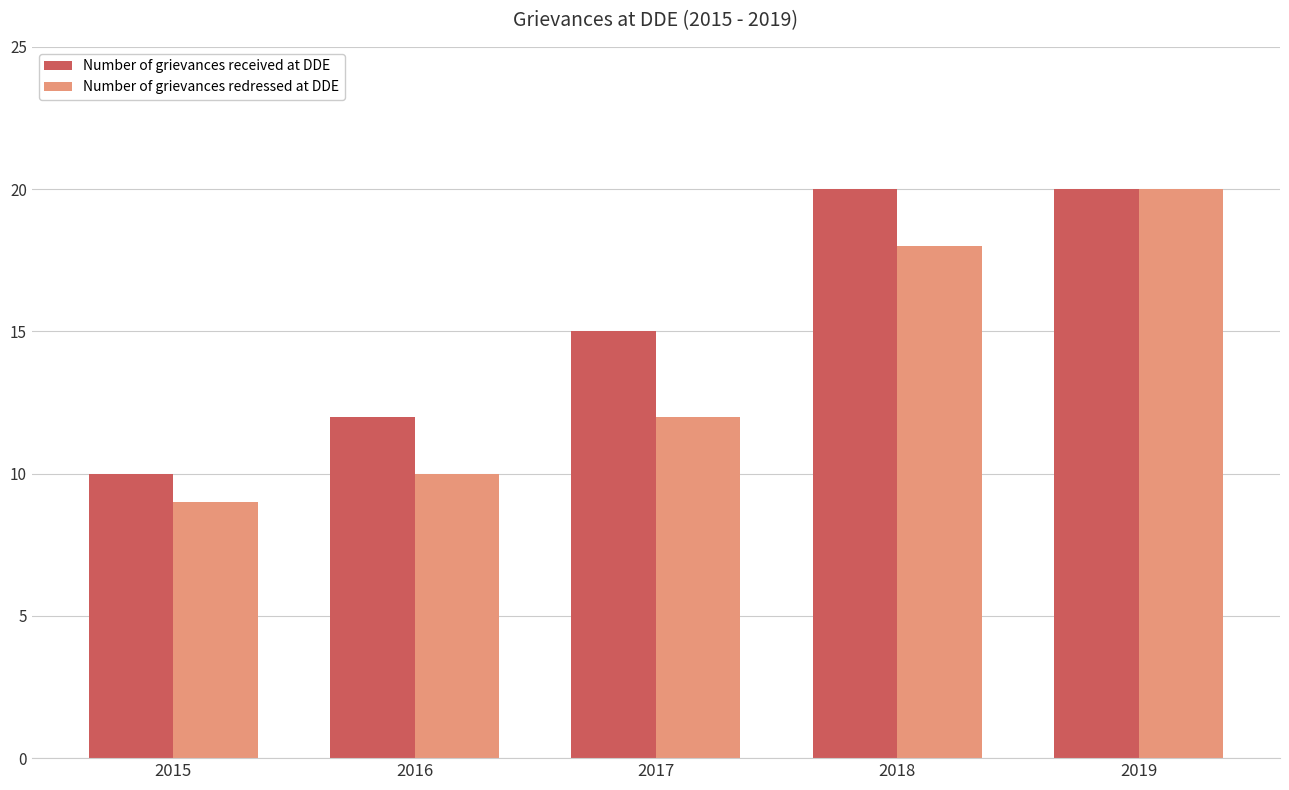

What is the difference between the maximum and second lowest values in the Number of grievances received at DDE series?

8